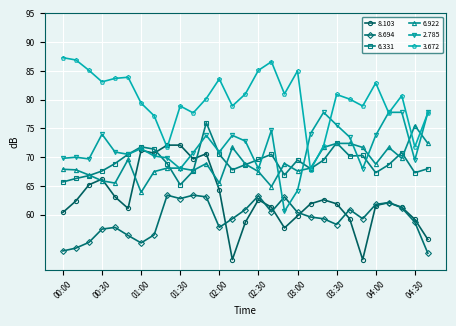

What is the minimum value for 6.922?

63.9